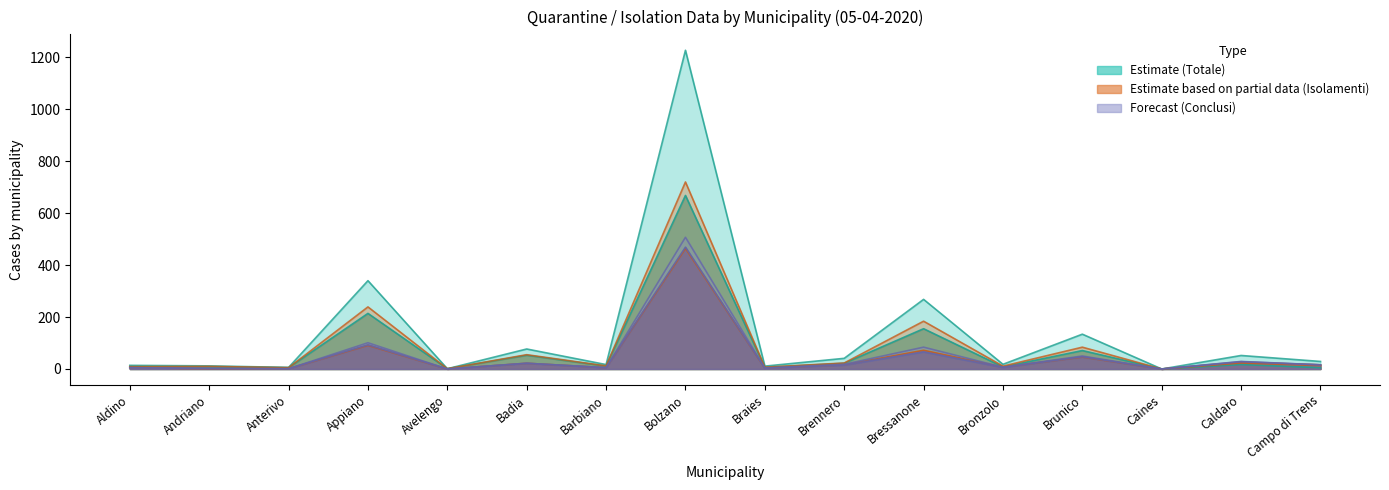

Where does the Quarantene in corso (col_3) series first go above 11?

Appiano